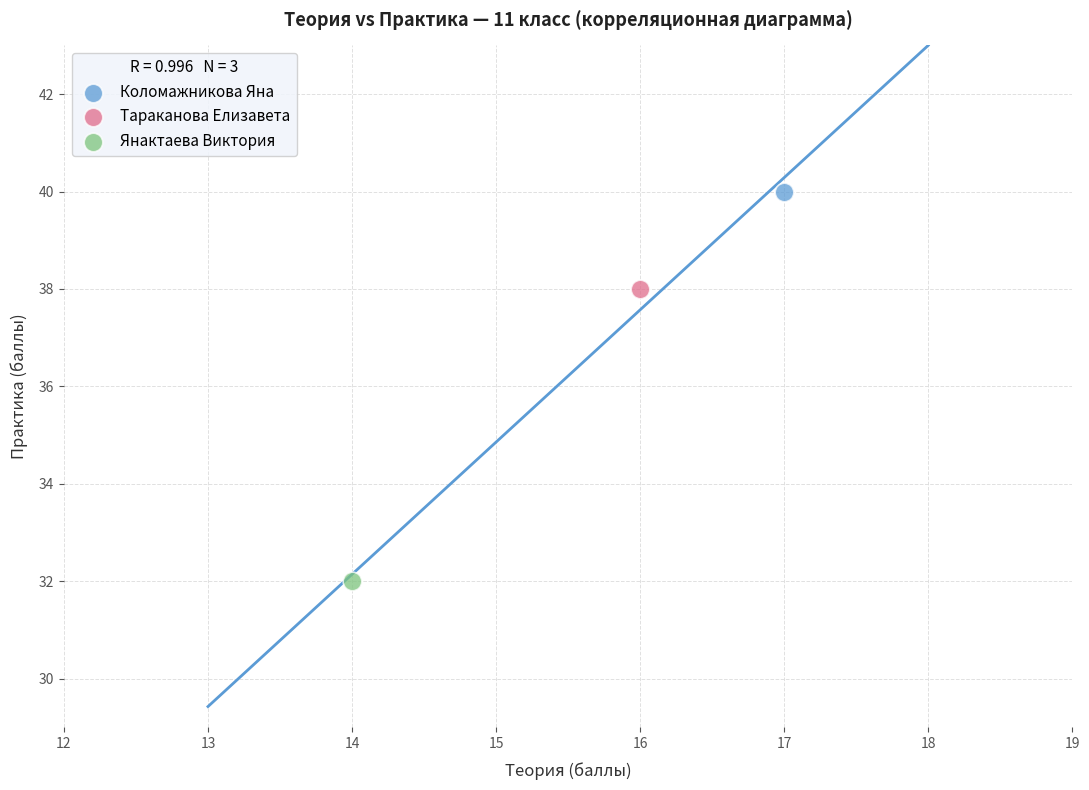

What are all the series names shown in the legend?

Коломажникова Яна, Тараканова Елизавета, Янактаева Виктория